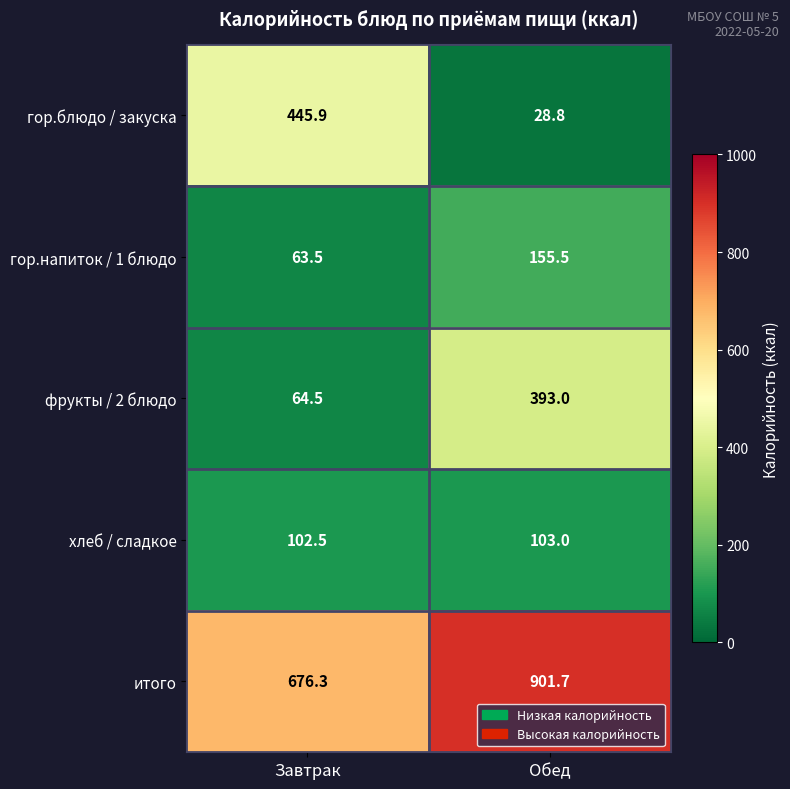

Reading right to left, list all the values displayed in this chart.

гор.блюдо / закуска: Обед=28.8	Завтрак=445.9
гор.напиток / 1 блюдо: Обед=155.5	Завтрак=63.5
фрукты / 2 блюдо: Обед=393.0	Завтрак=64.5
хлеб / сладкое: Обед=103.0	Завтрак=102.5
итого: Обед=901.7	Завтрак=676.3